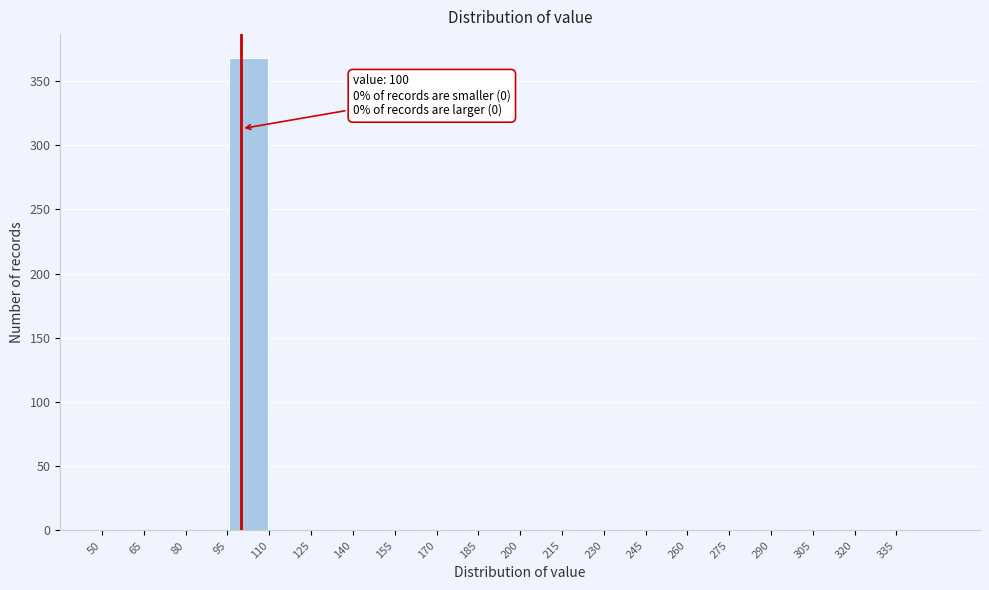

Over which range of the x-axis is the bar tallest?

95 to 110